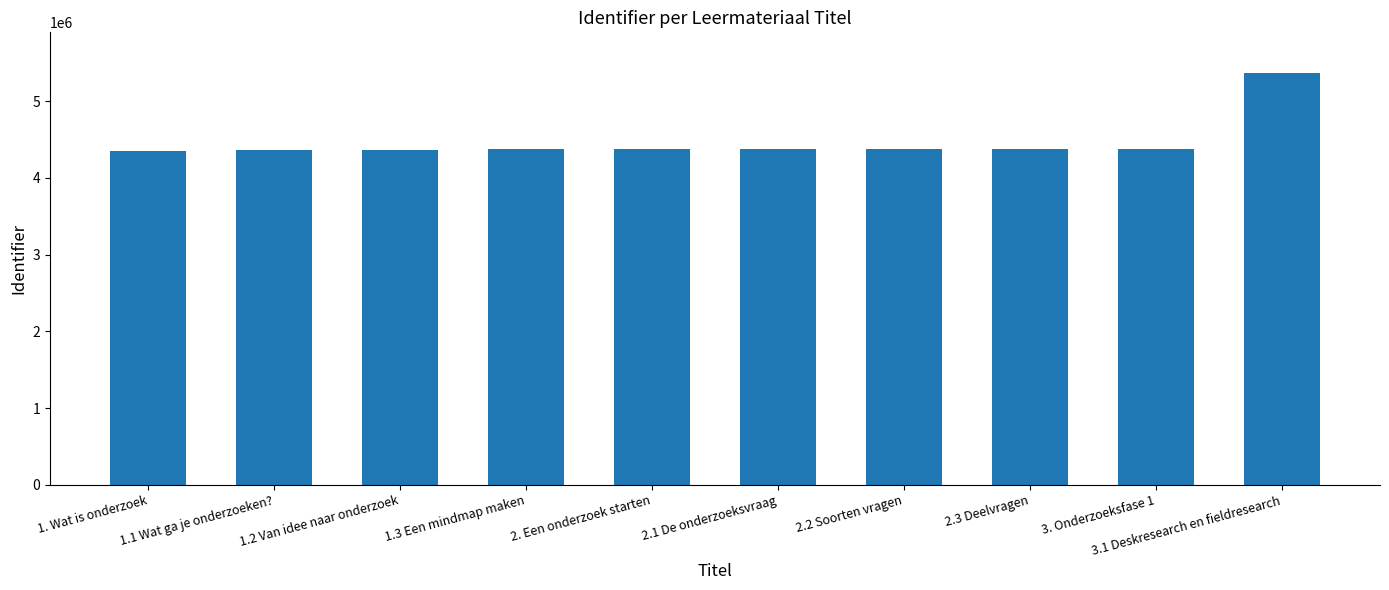

What is the difference between the maximum and minimum values?

1008675